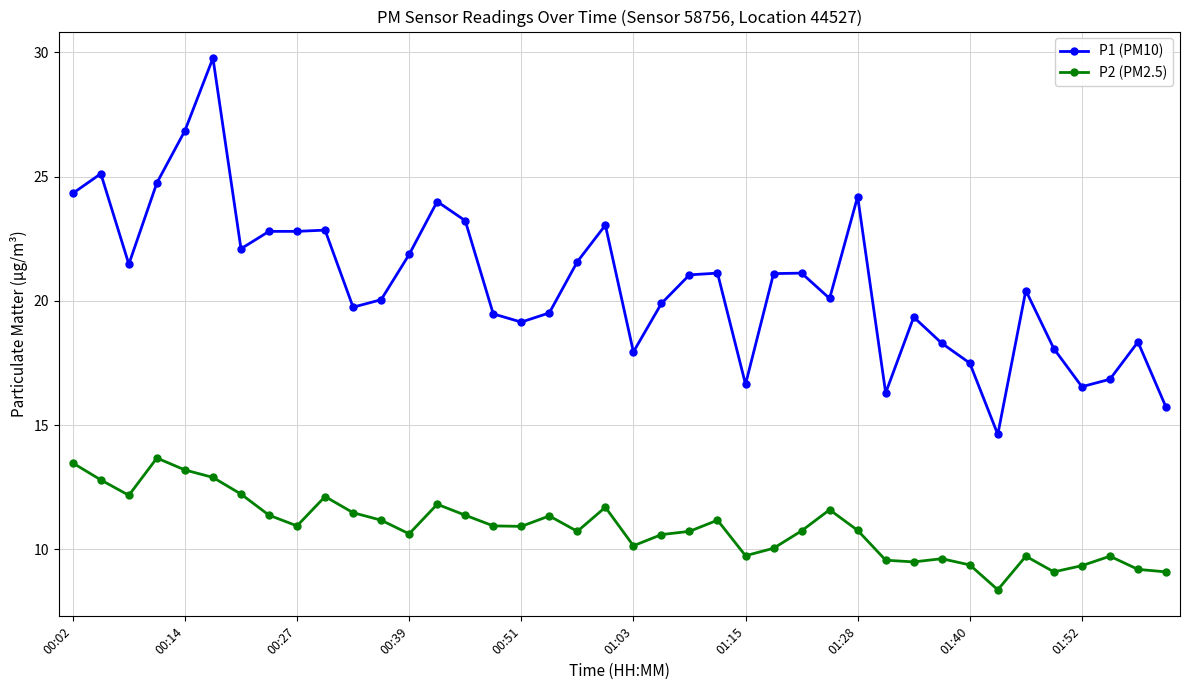

True or false: P2 (PM2.5) has more than 2 interior local peaks.

True